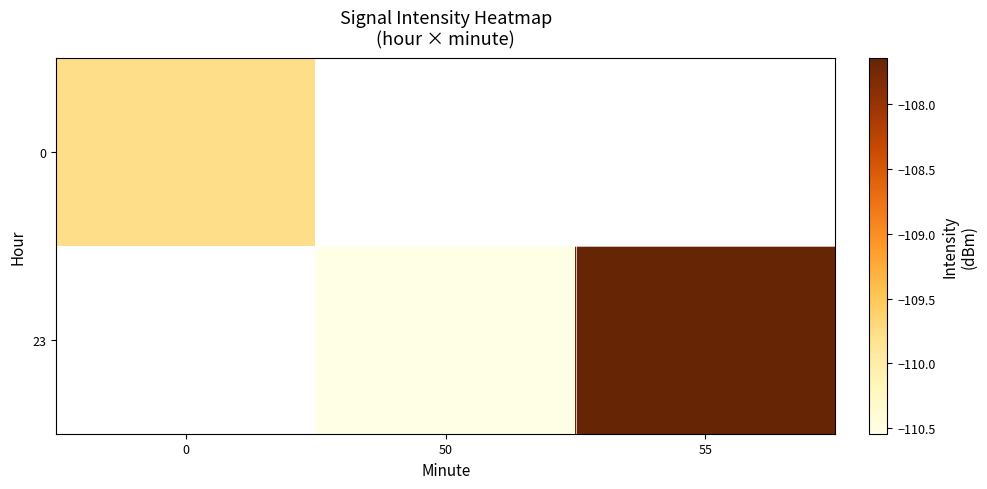

True or false: 0 has a value of -148.2 at 0.

False